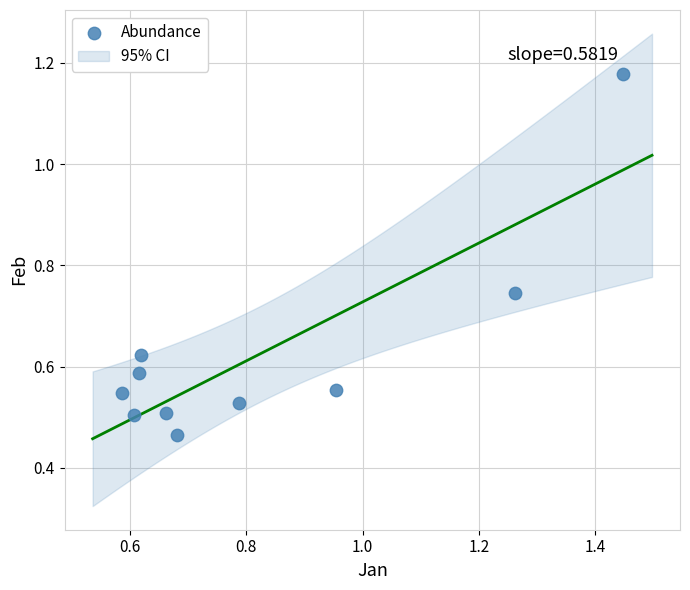

What is the average X value?

0.8